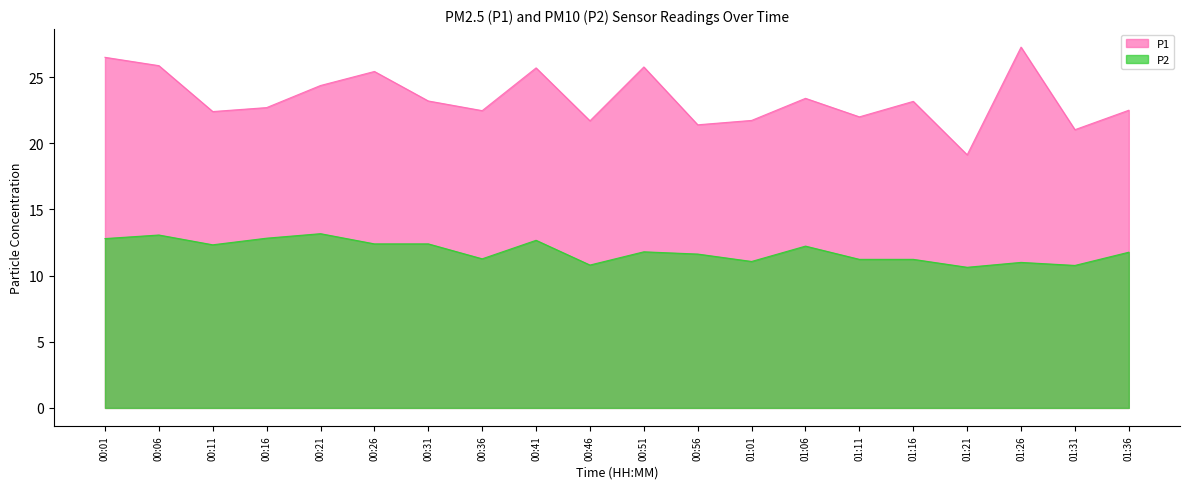

At which category does P2 reach its first local valley?

00:11